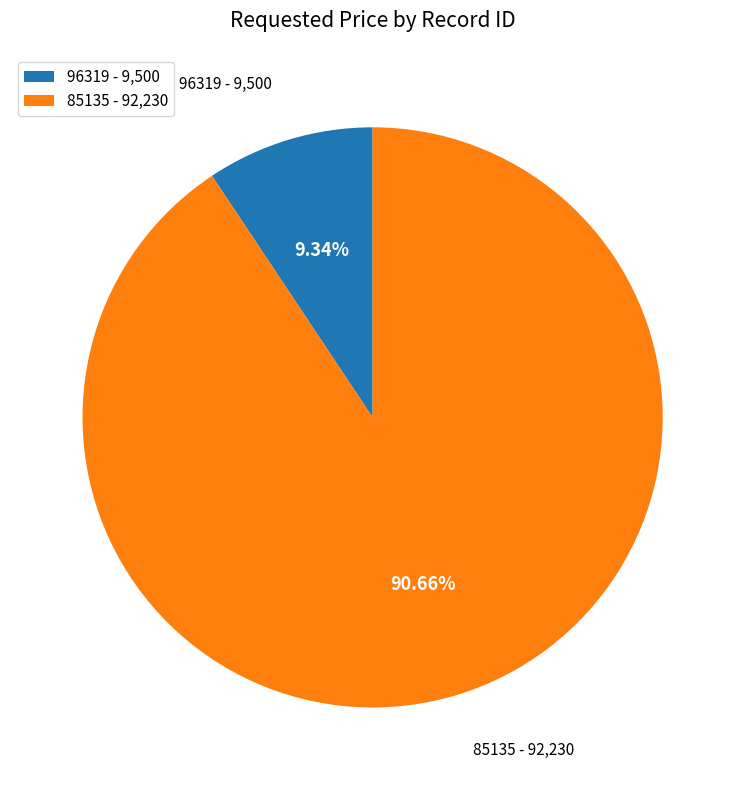

Is 85135 the majority of the pie?

Yes